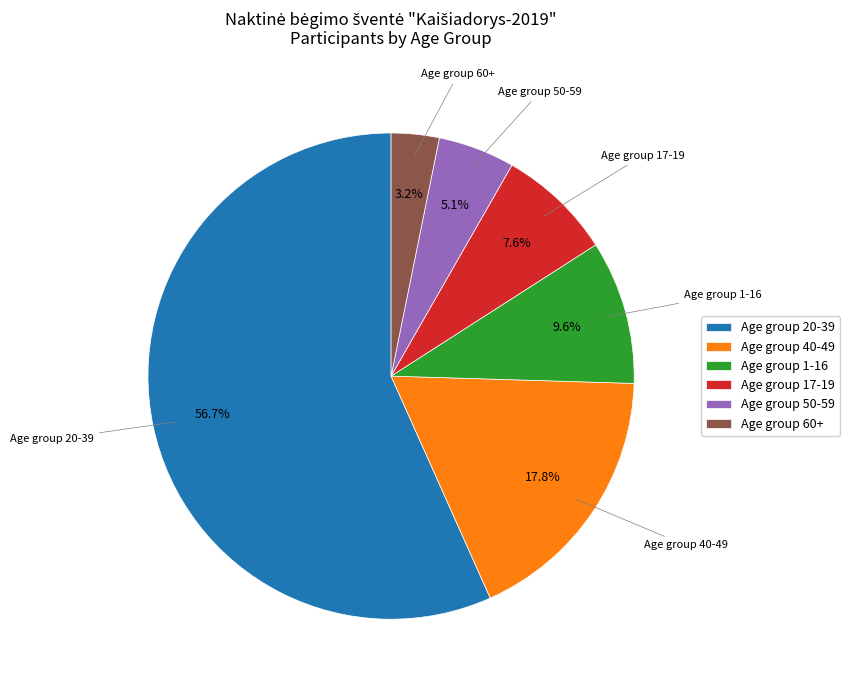

What is the largest slice in the pie chart?

Age group 20-39